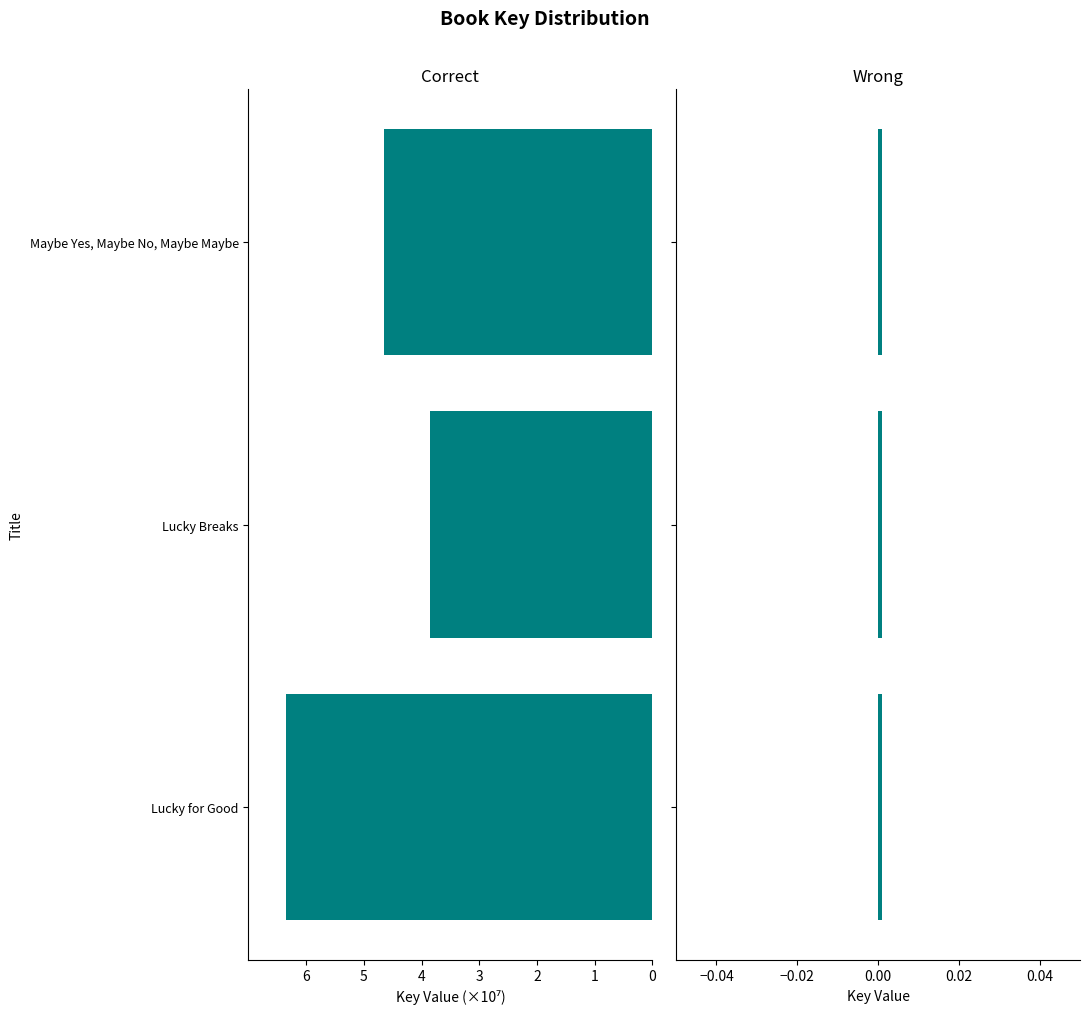

Is it true that Key equals -1.7 at Maybe Yes, Maybe No, Maybe Maybe?

False